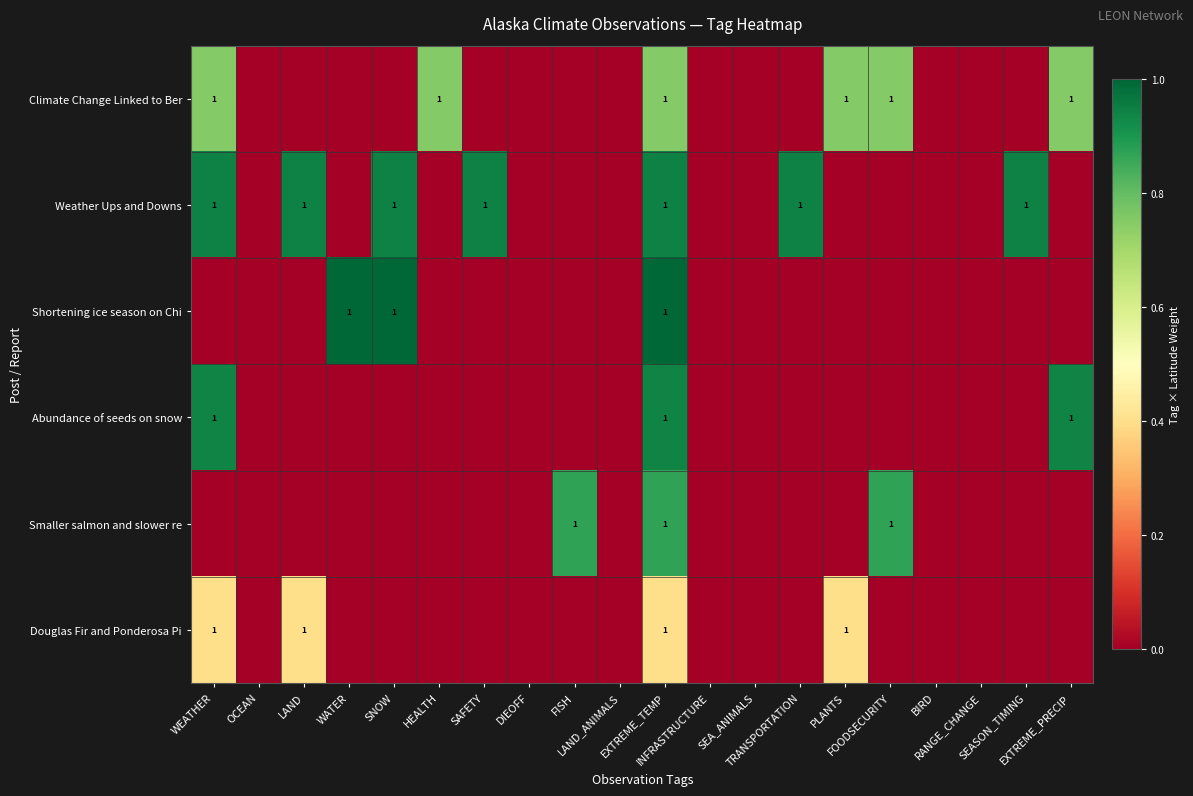

How many values in the Shortening ice season on Chi series exceed 0?

3